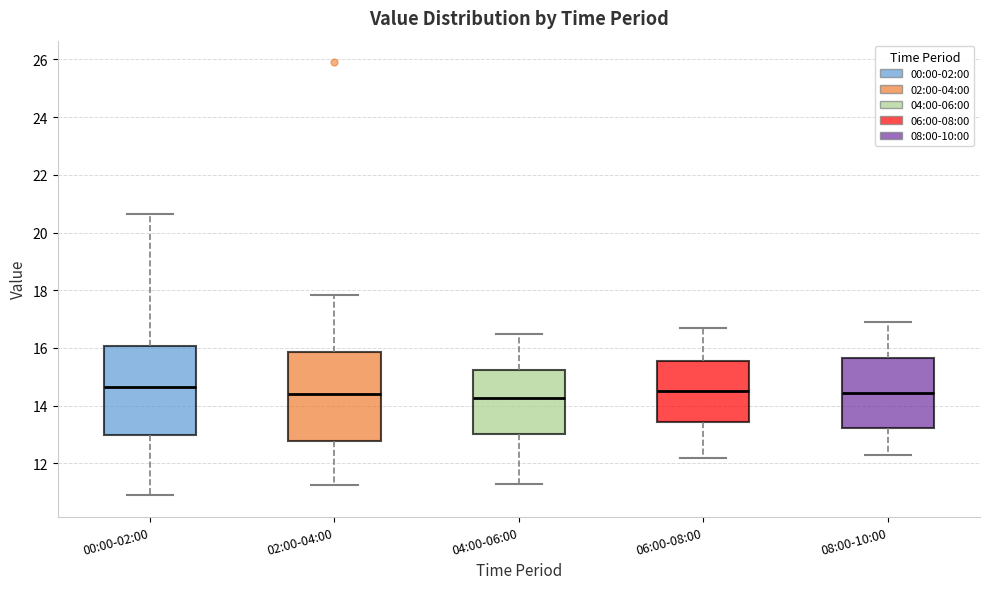

Reading left to right, transcribe this box plot: for each box, give where its median line is, the range the box spans, and where its two whiskers end, as read against the y-axis. The values are not printed on the chart, so give them approximately, as read against the axis.

00:00-02:00: median 14.6, box 13.0 to 16.0, whiskers 11.0 to 20.6
02:00-04:00: median 14.4, box 12.8 to 15.8, whiskers 11.2 to 17.8
04:00-06:00: median 14.2, box 13.0 to 15.2, whiskers 11.4 to 16.6
06:00-08:00: median 14.6, box 13.4 to 15.6, whiskers 12.2 to 16.8
08:00-10:00: median 14.4, box 13.2 to 15.6, whiskers 12.4 to 17.0